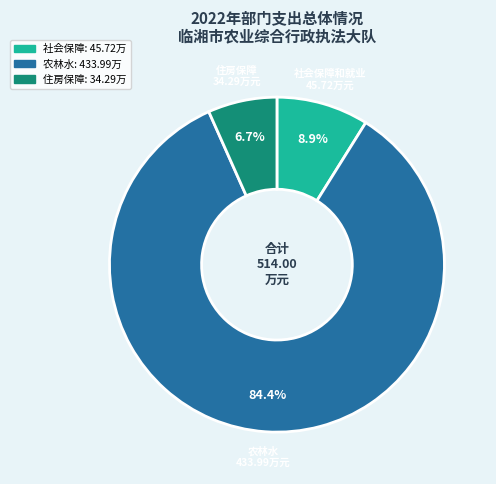

Count the number of slices in the pie.

3